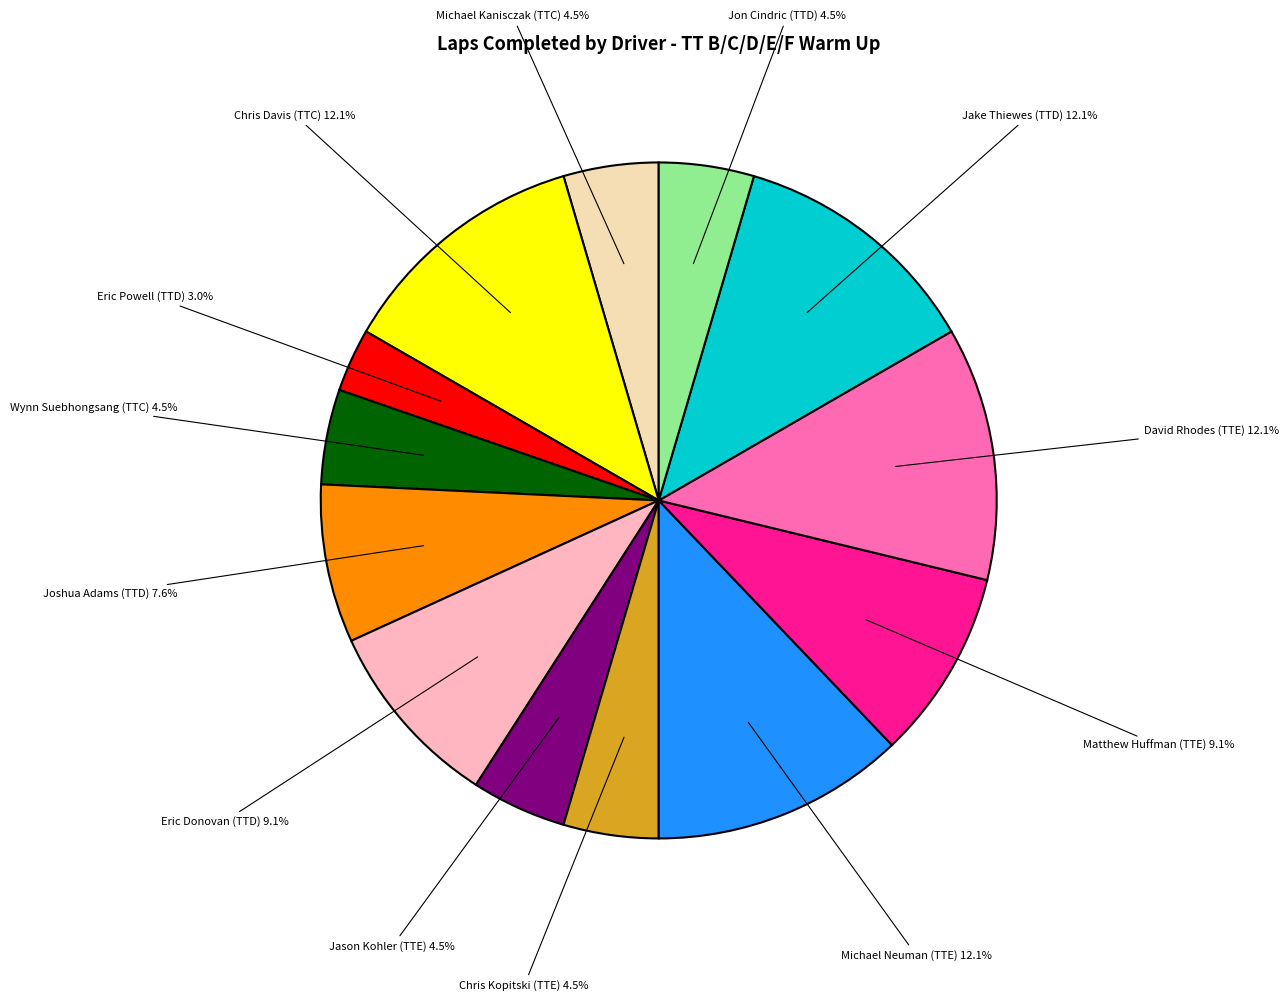

Is there any slice that represents more than half of the pie?

No